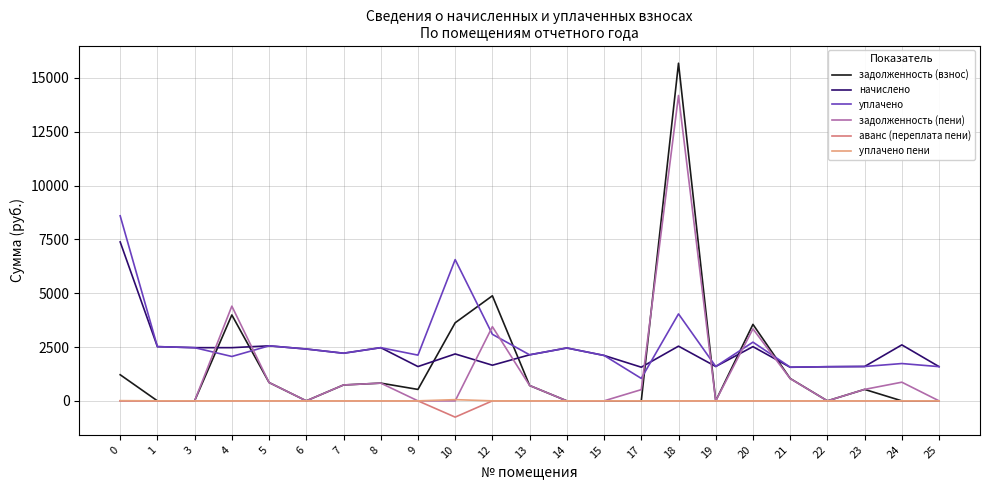

What is the difference between the maximum and minimum values in the уплачено пени series?

56.4